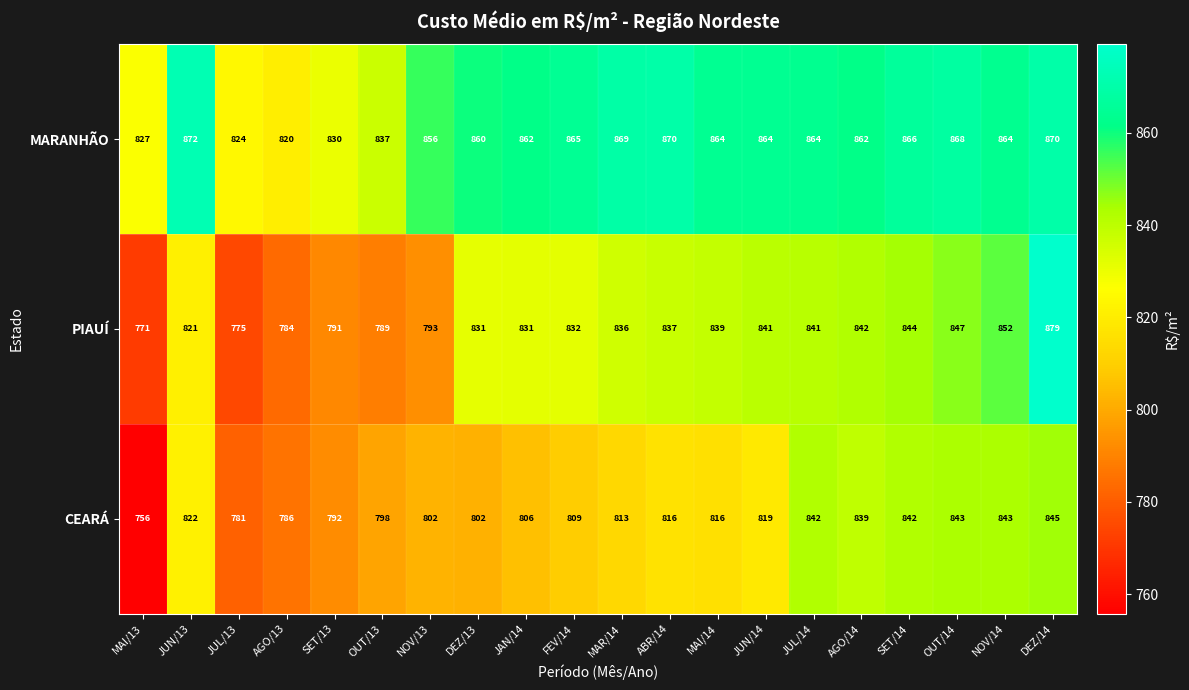

Rank the series by their maximum value, from highest to lowest.

PIAUÍ, MARANHÃO, CEARÁ